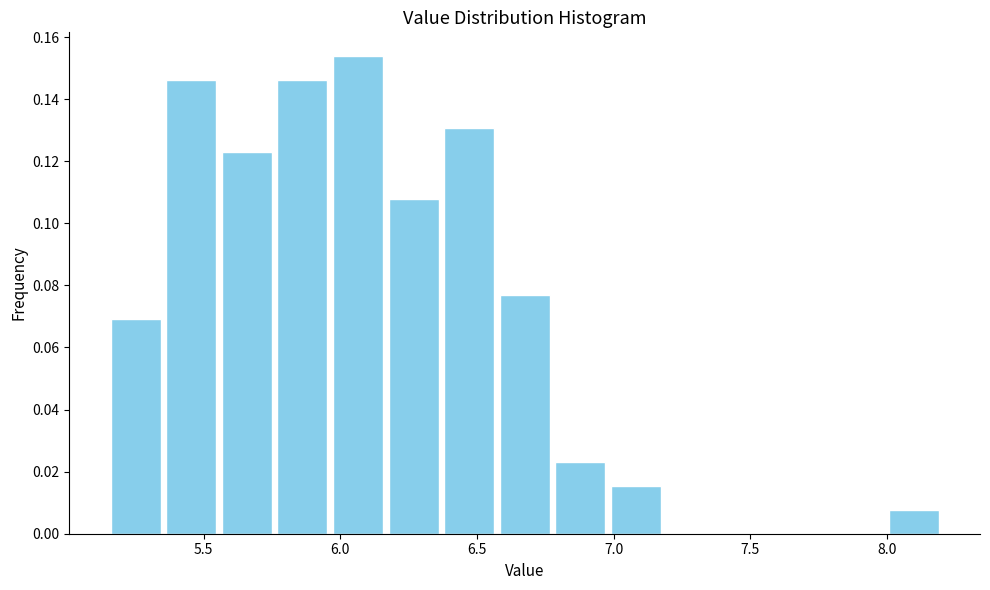

What is the height of the bar covering 5.55 to 5.75 on the x-axis? Neither the bar edges nor the heights are printed on the chart, so give them approximately, as read against the axes.

0.124